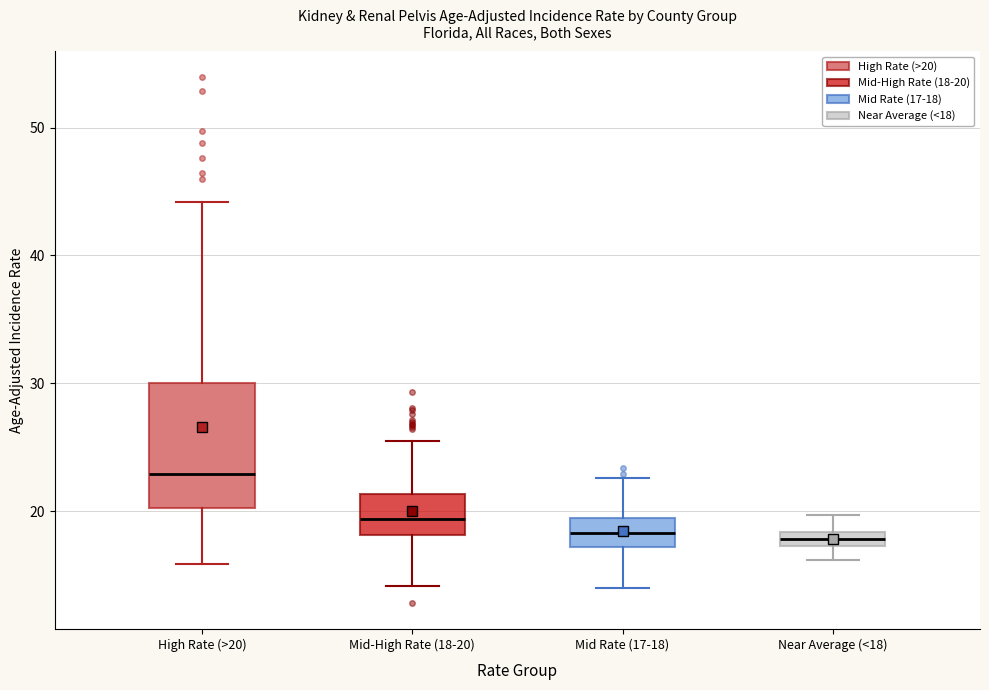

Which box is the tallest, from its lower edge to its upper edge?

High Rate (>20)